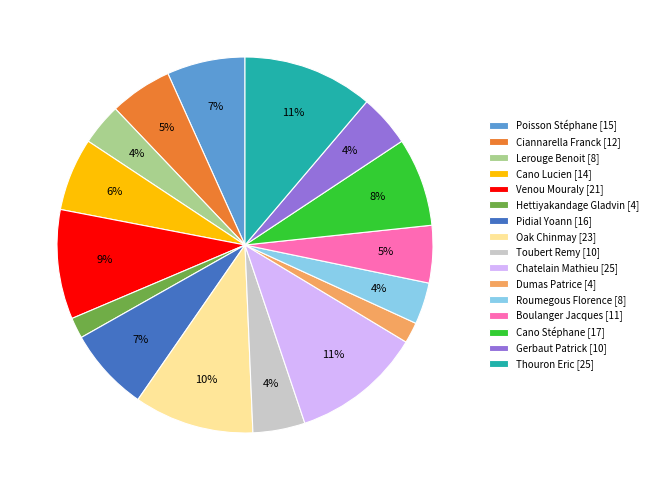

The Toubert Remy [10] slice represents 14% of the pie. True or false?

False